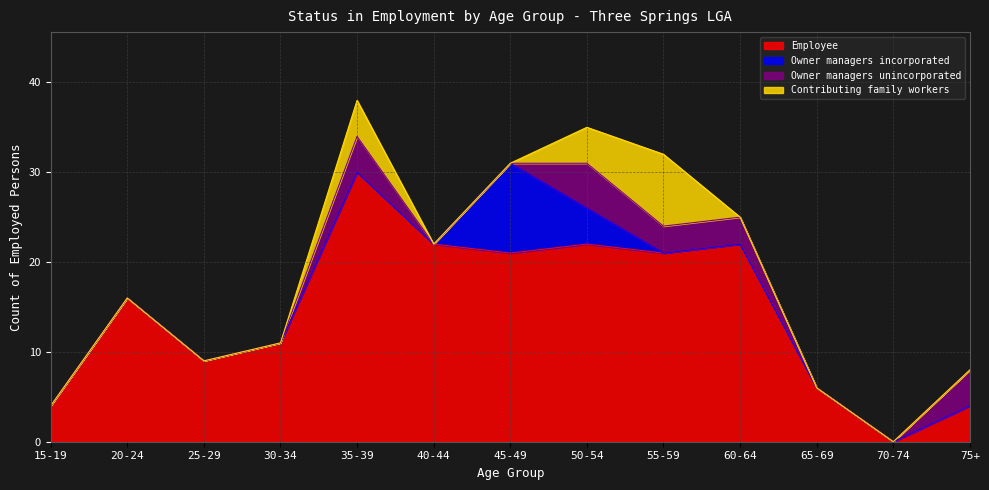

At how many categories does at least one series exceed 20?

6